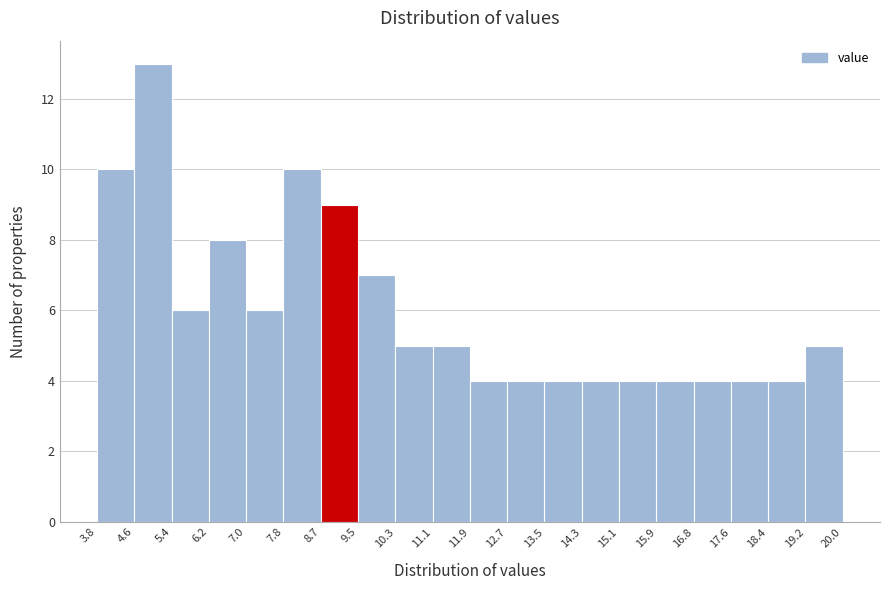

Over which range of the x-axis is the bar tallest?

4.6 to 5.4